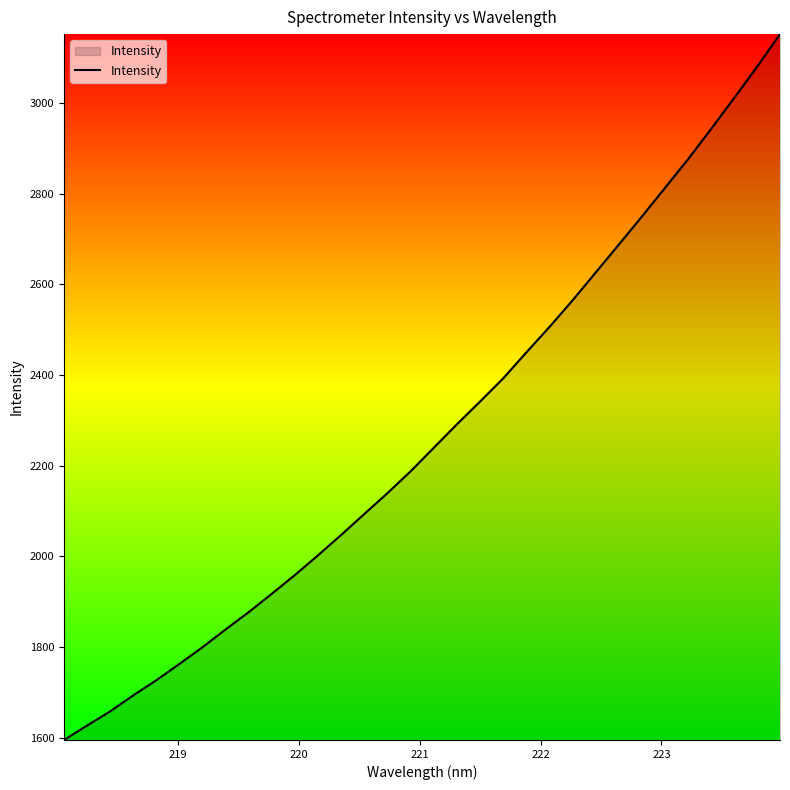

What is the greatest value displayed?

3151.8